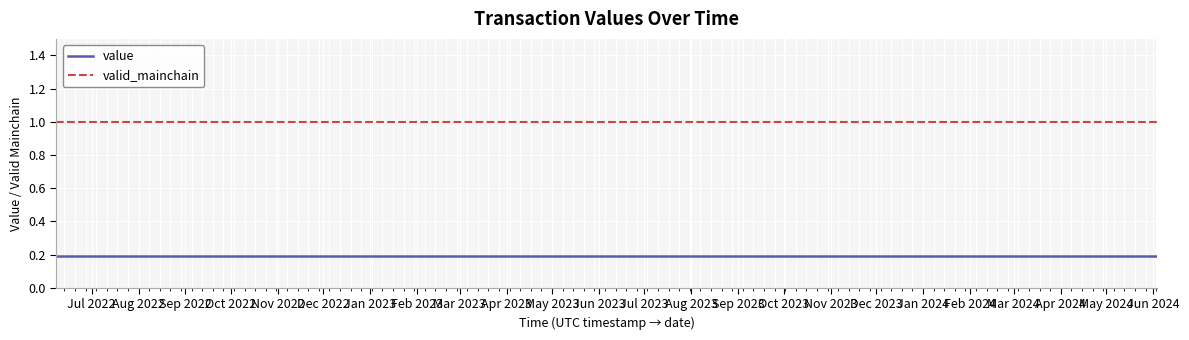

Which series has the largest total across all categories?

valid_mainchain